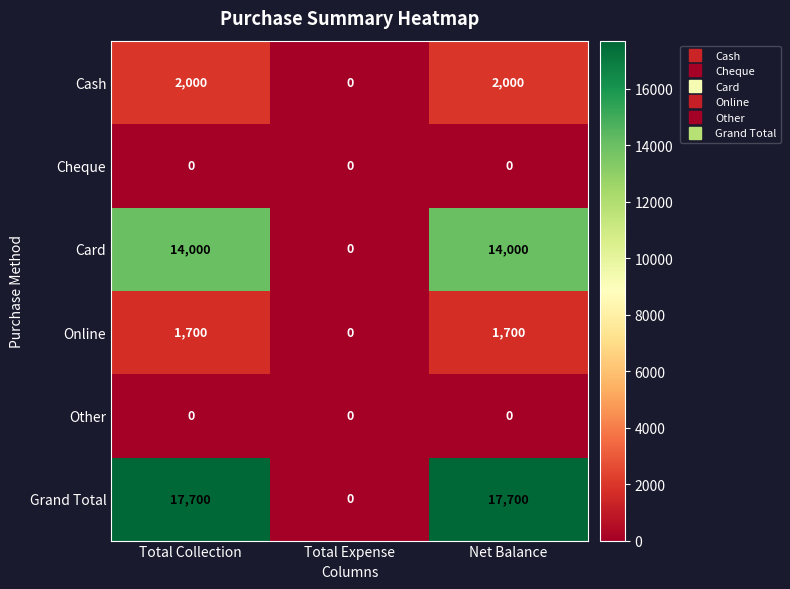

What is the spread (max minus min) of values at Net Balance?

17700